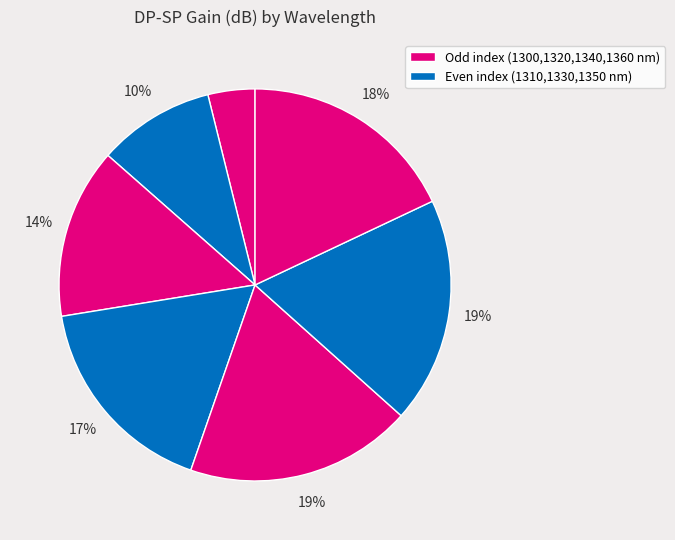

How many segments does this pie chart have?

7